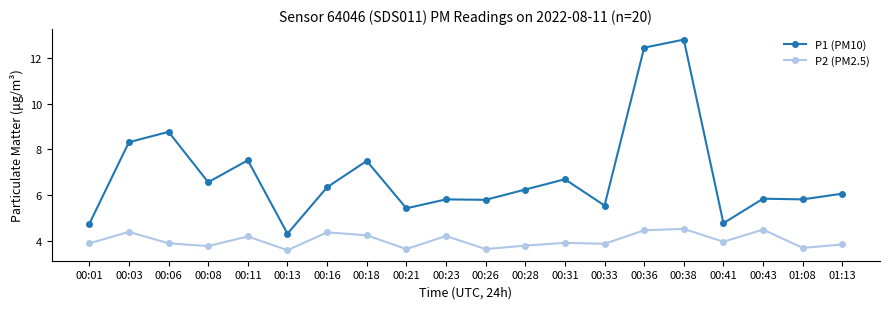

Which series changed the most between 00:16 and 00:38?

P1 (PM10)